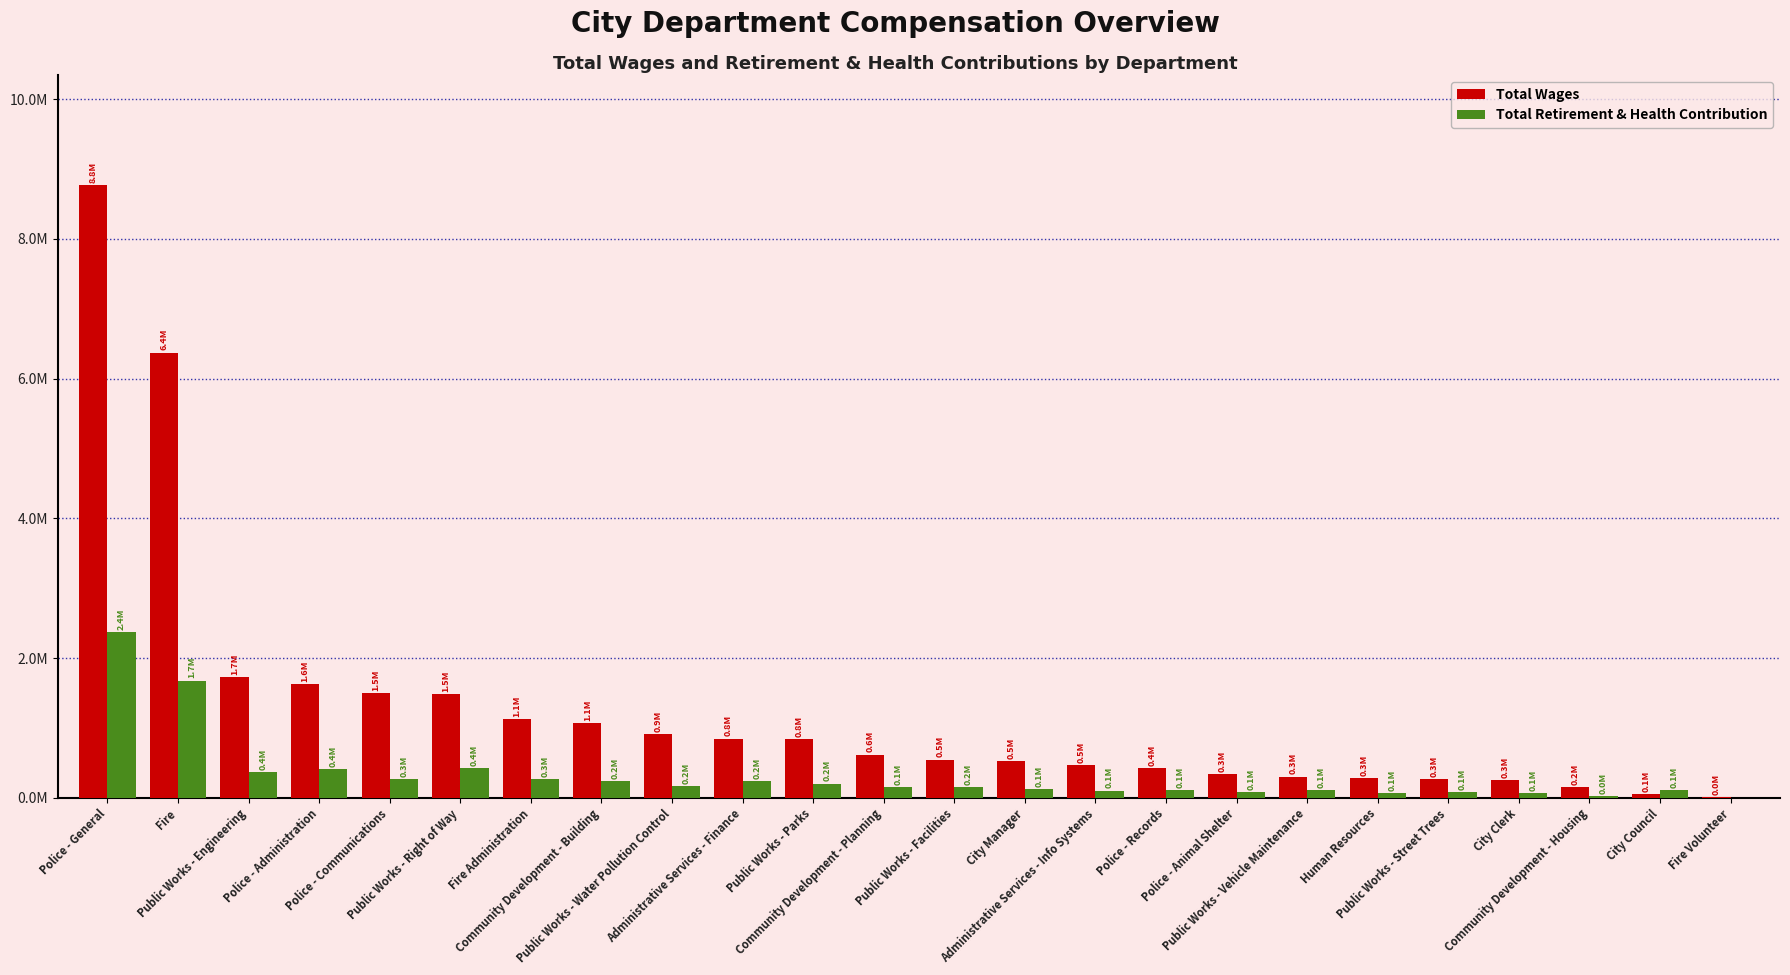

Rank the series by their average value, from highest to lowest.

Total Wages, Total Retirement & Health Contribution